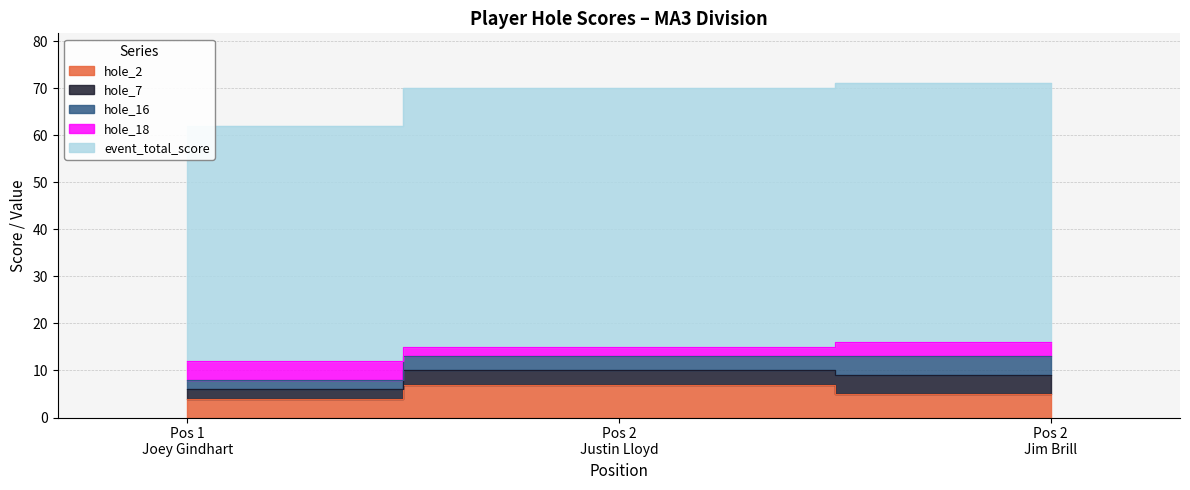

Where does the hole_18 series first go above 3?

1